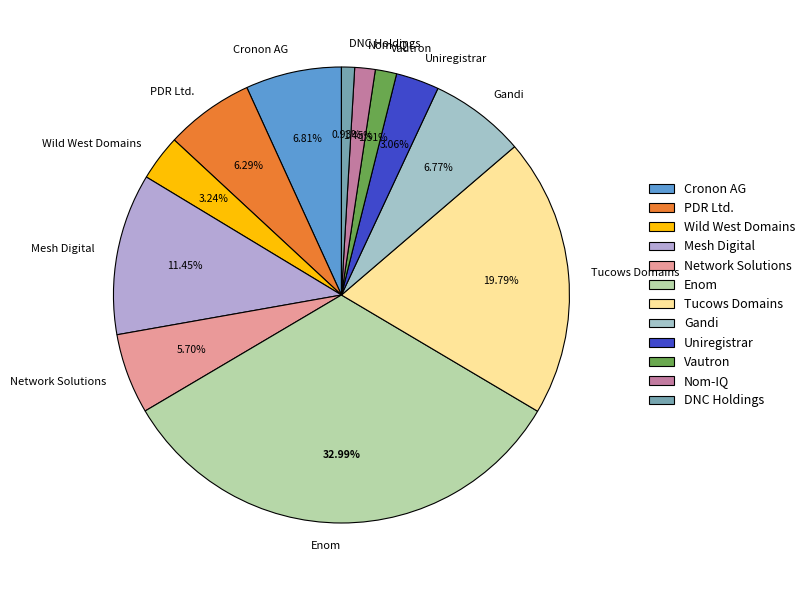

What is the largest slice in the pie chart?

Enom